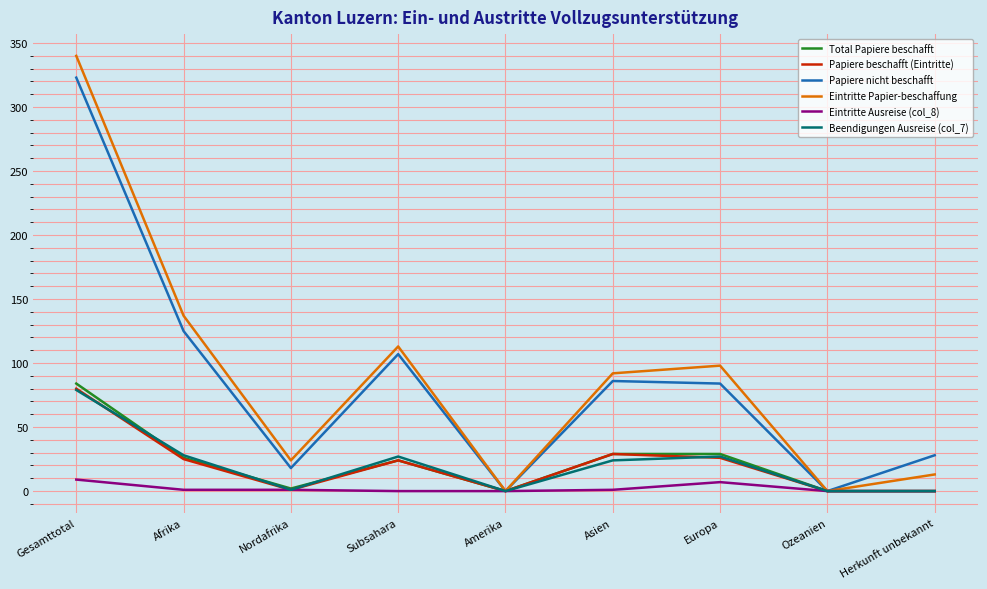

Which series has the largest range (max minus min)?

Eintritte Papier-beschaffung